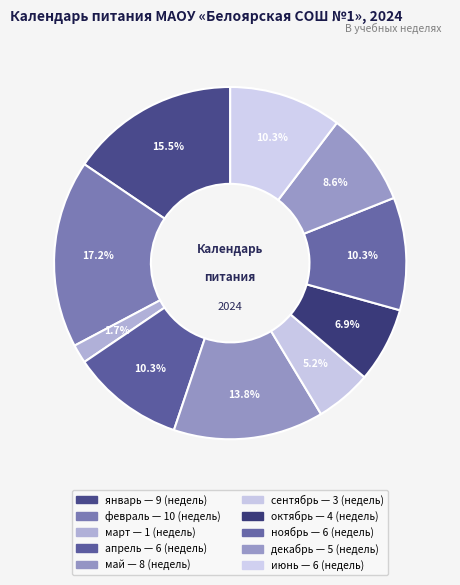

To the nearest percent, what portion does декабрь represent?

9%